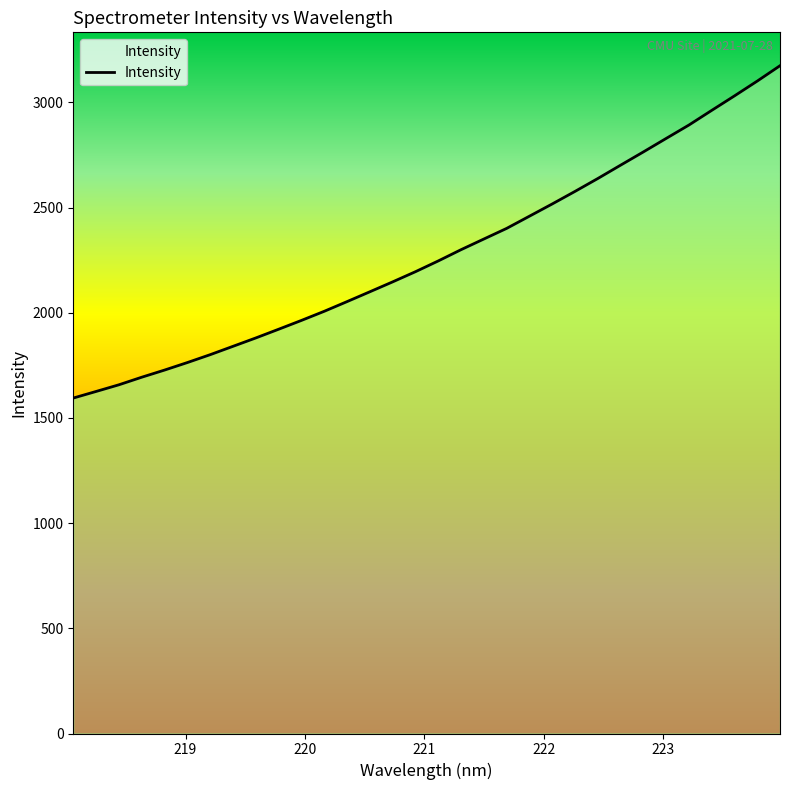

How many lines are shown in the chart?

1